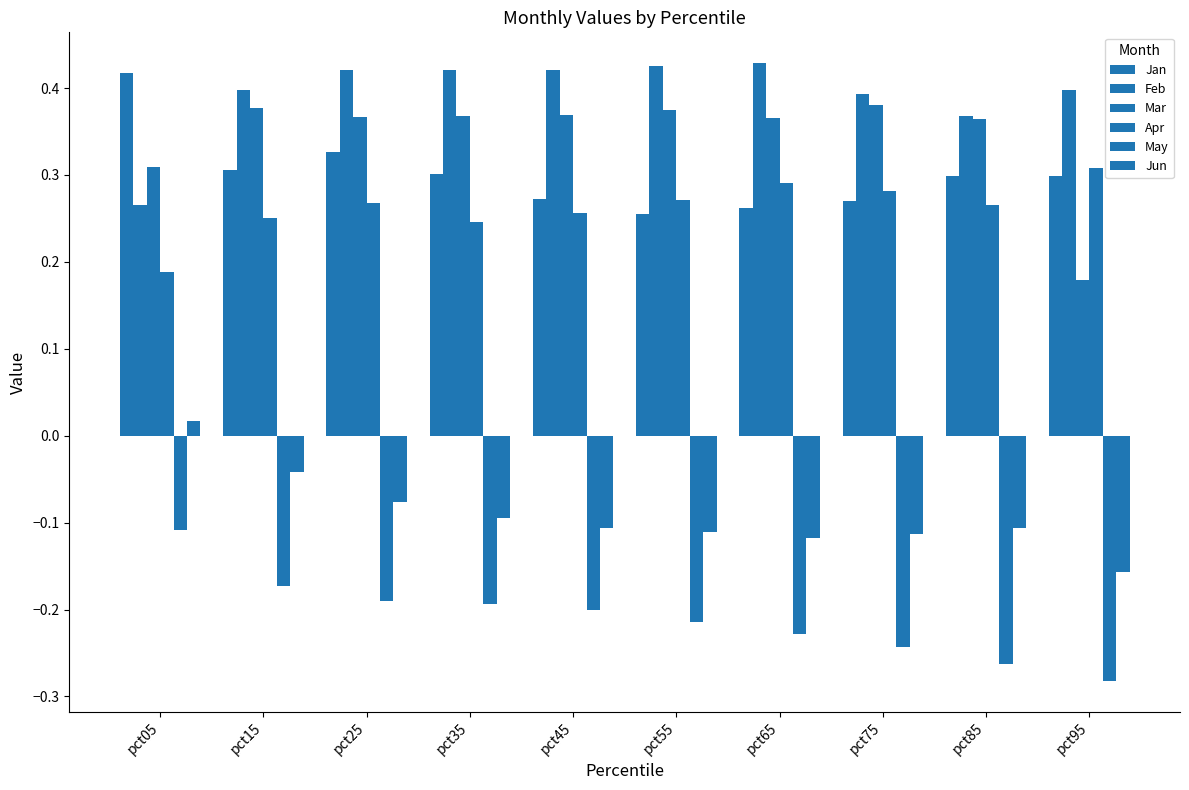

At pct35, list the series in order from largest to smallest.

Feb, Mar, Jan, Apr, Jun, May